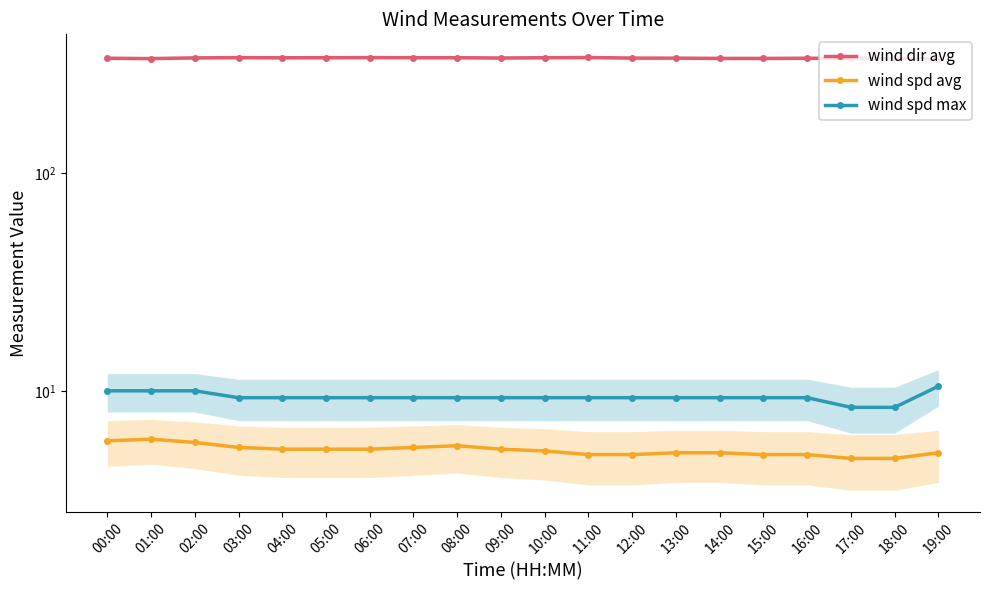

What is the label of the 13th point from the right?

07:00